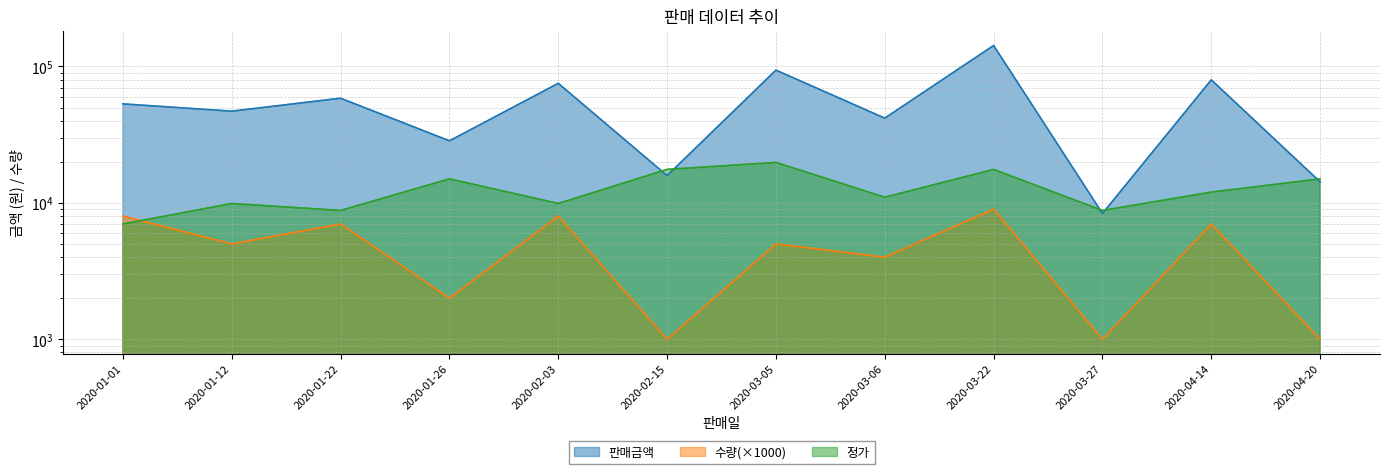

At how many categories does at least one series exceed 137060?

1